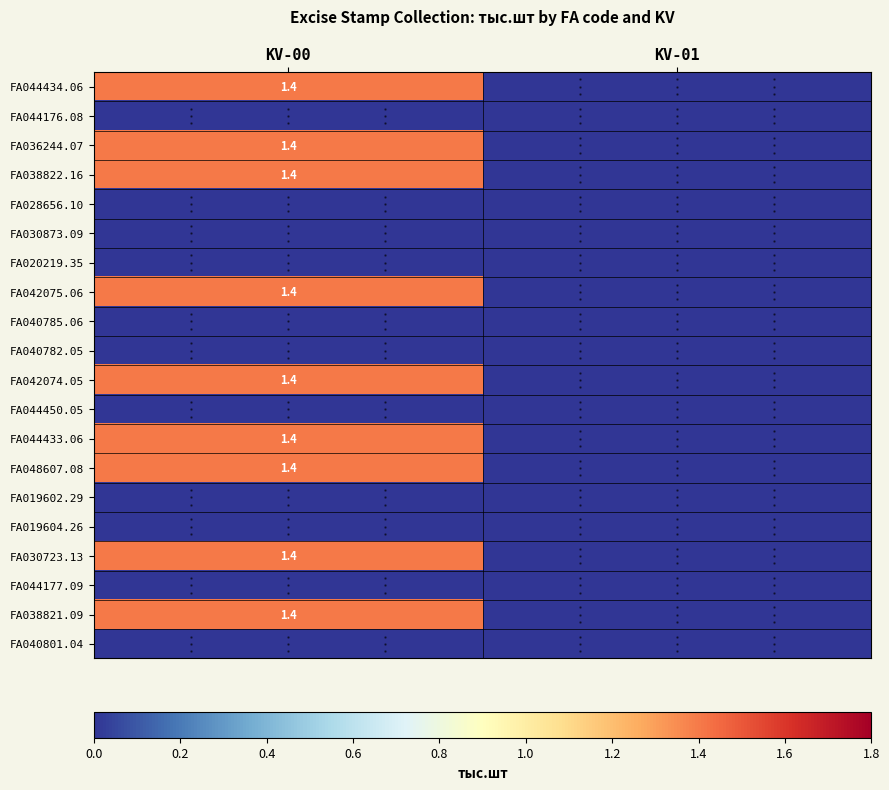

True or false: FA036244.07 has a value of 2.1 at KV-00.

False